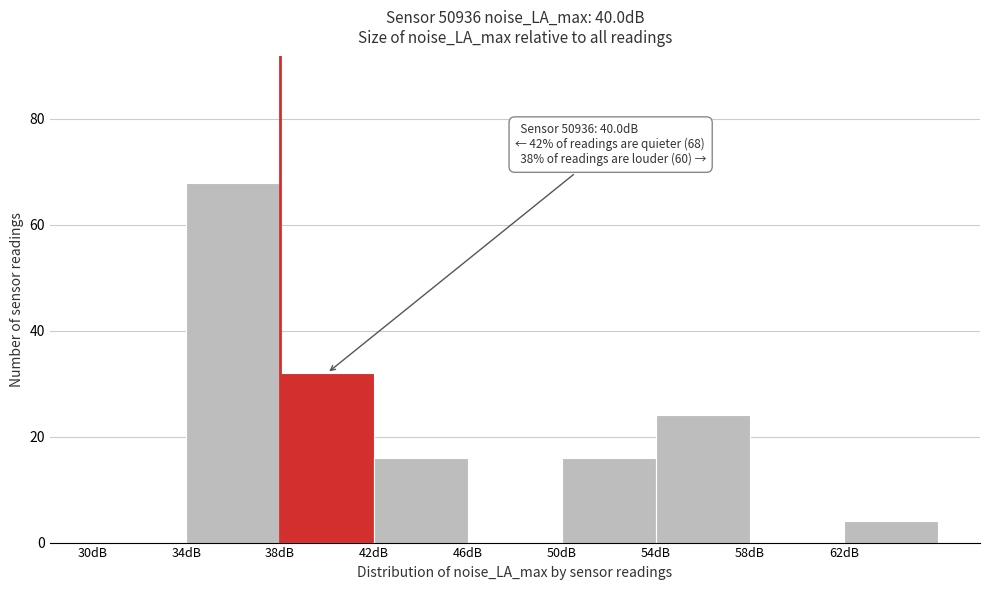

Over which range of the x-axis is the bar tallest?

34 to 38